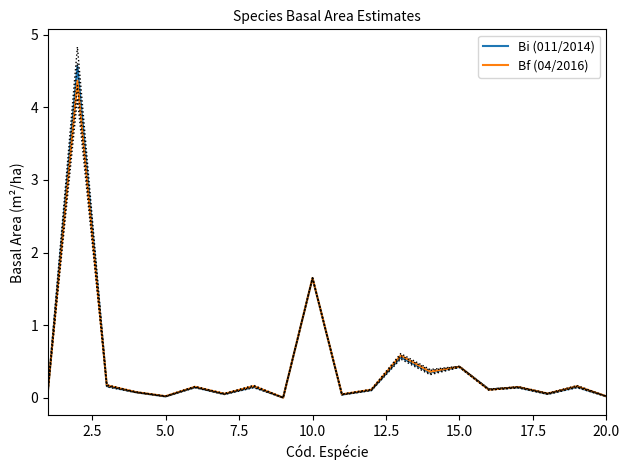

Reading right to left, list all the values displayed in this chart.

Bi (011/2014): 0.0	0.1	0.1	0.1	0.1	0.4	0.3	0.6	0.1	0.0	1.6	0.0	0.2	0.1	0.1	0.0	0.1	0.2	4.6	0.1
Bf (04/2016): 0.0	0.2	0.1	0.1	0.1	0.4	0.4	0.6	0.1	0.0	1.7	0.0	0.2	0.1	0.2	0.0	0.1	0.2	4.4	0.1